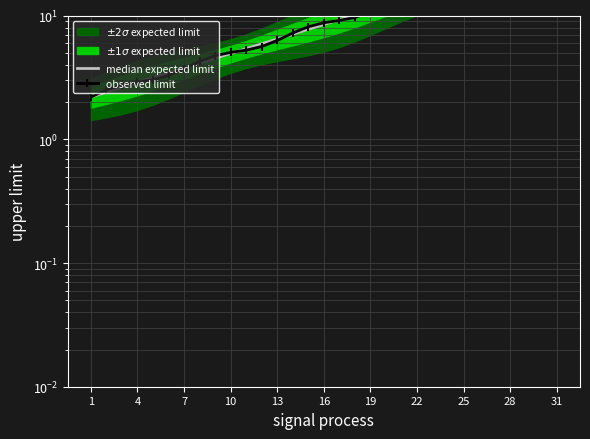

The value of observed limit at 4 is 4.3. True or false?

False